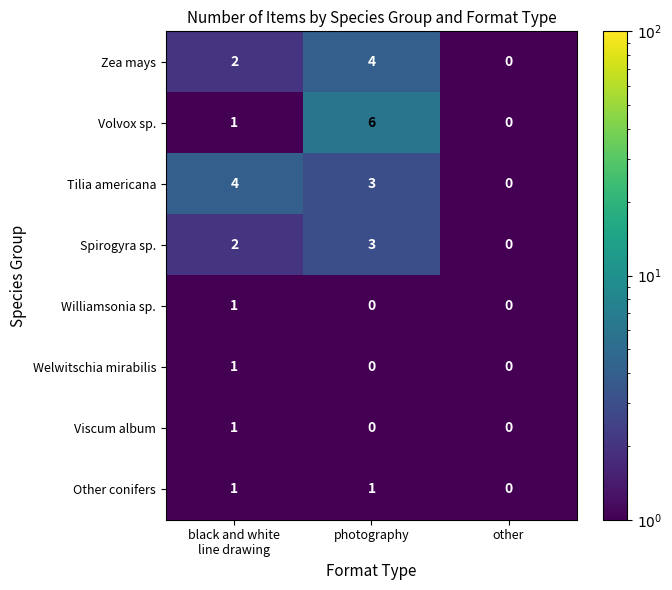

What is the maximum value shown in the chart?

6